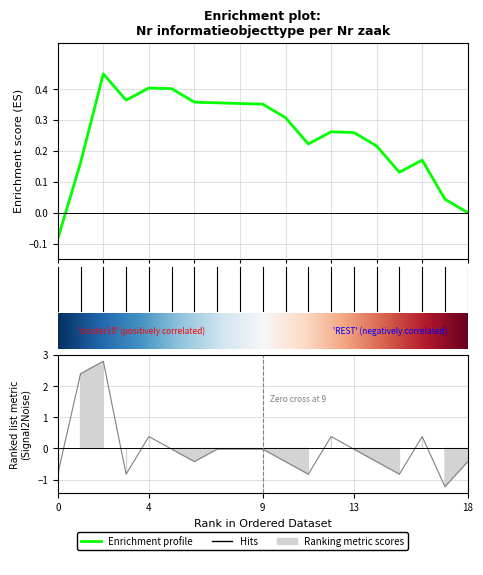

At which category does the chart reach its peak across all series?

3